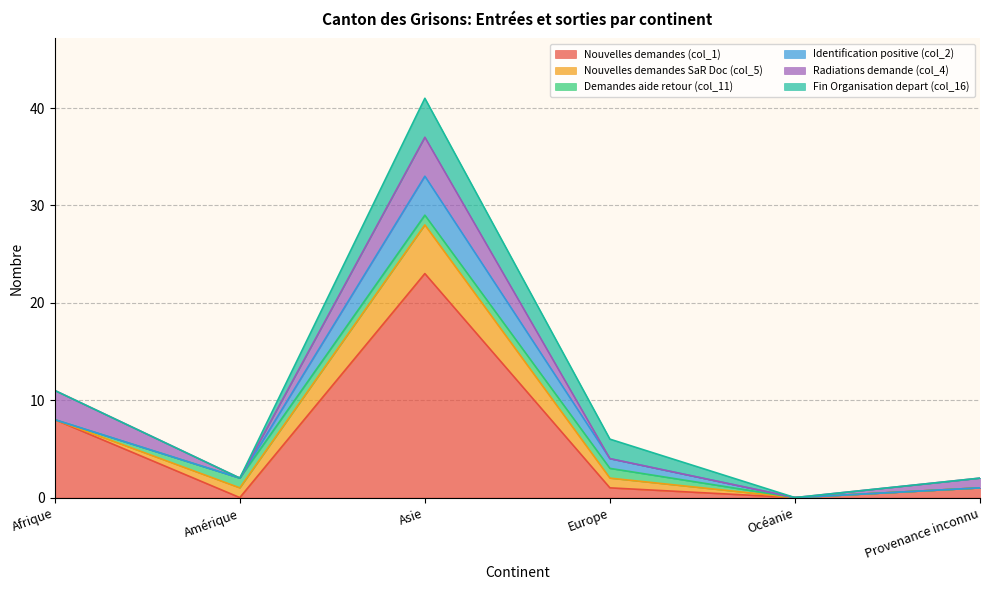

At which category is the sum across all series the highest?

Asie